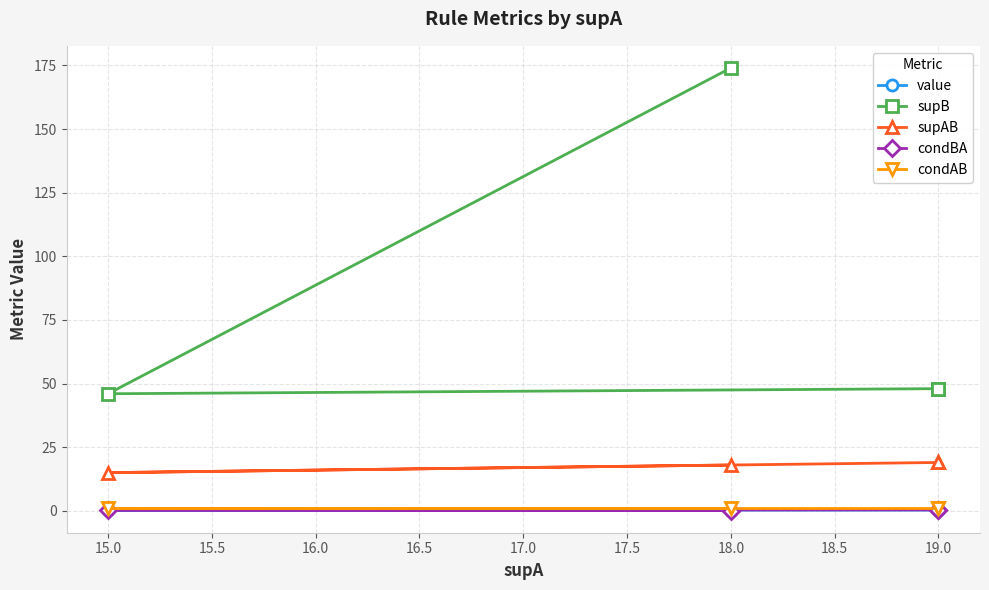

What is the difference between the maximum and minimum values in the condBA series?

0.3